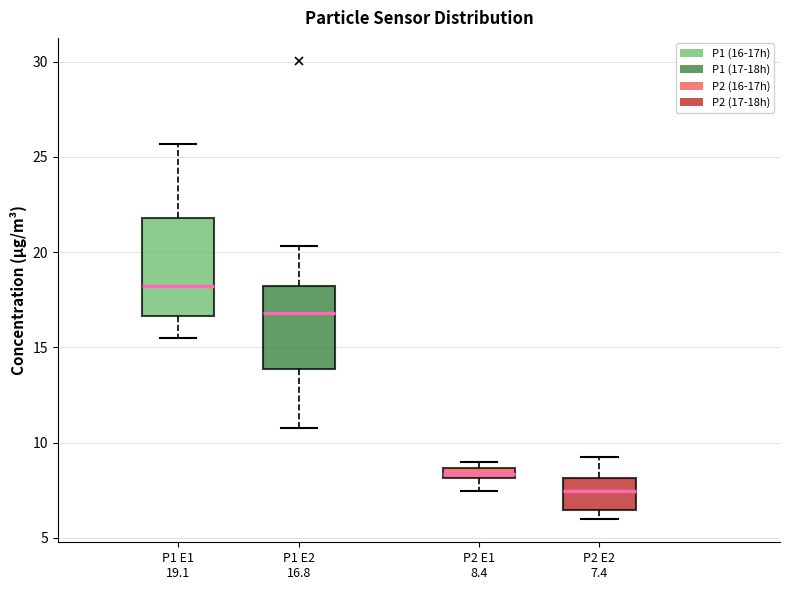

Which box is the tallest, from its lower edge to its upper edge?

P1 E1 19.1